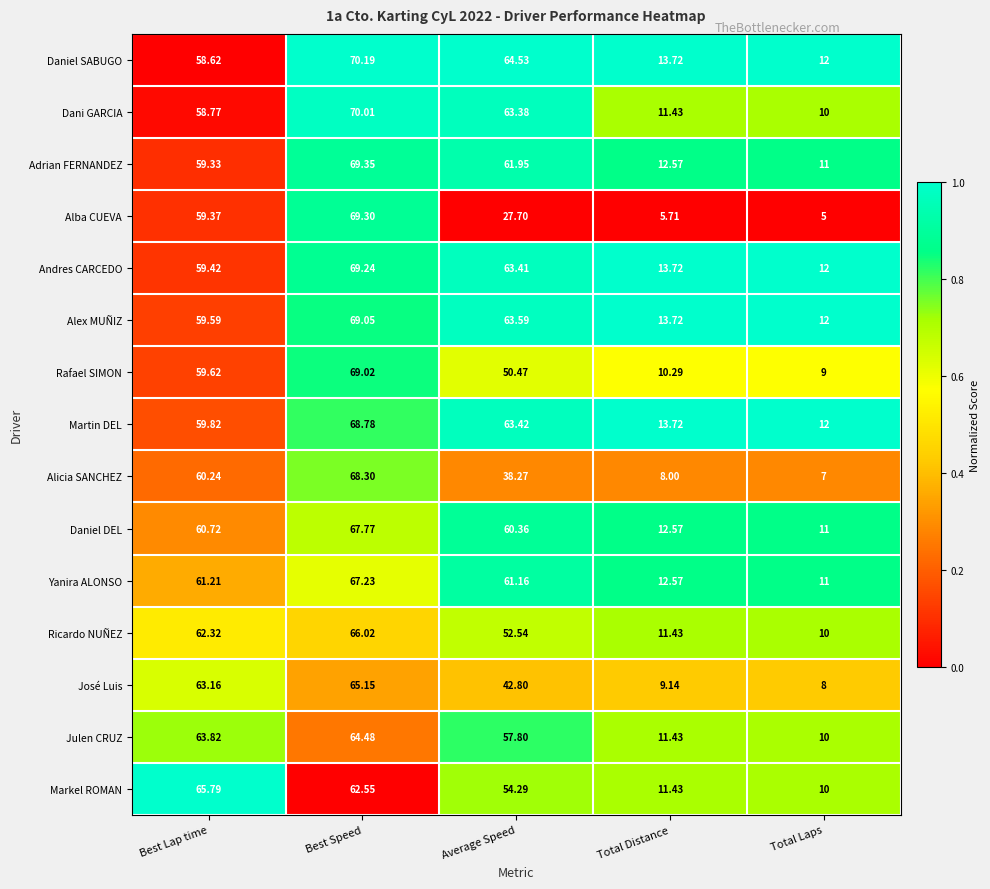

Count the number of categories in the chart.

5